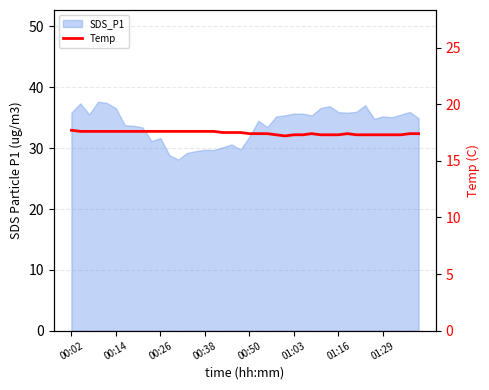

Approximately how many times larger is the value at 16 compared to 17?

1.0